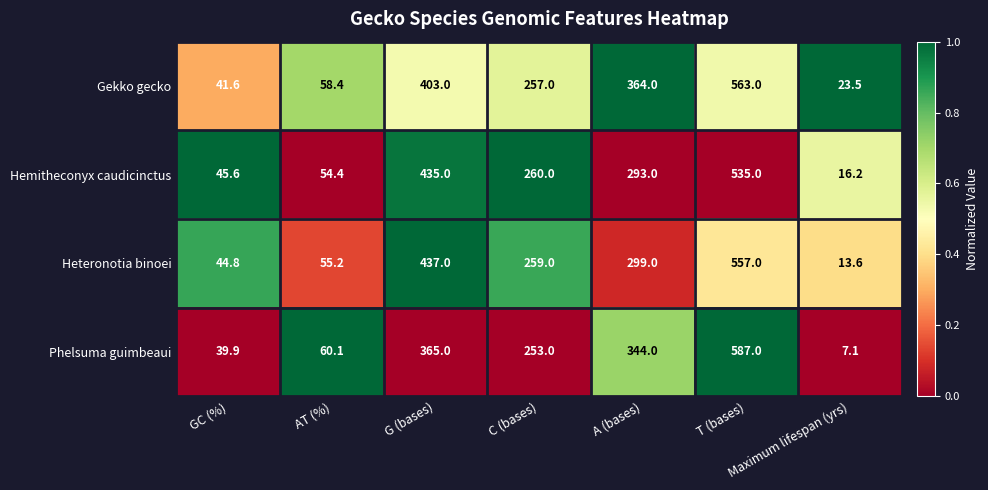

Which series changed the most between G (bases) and T (bases)?

Phelsuma guimbeaui